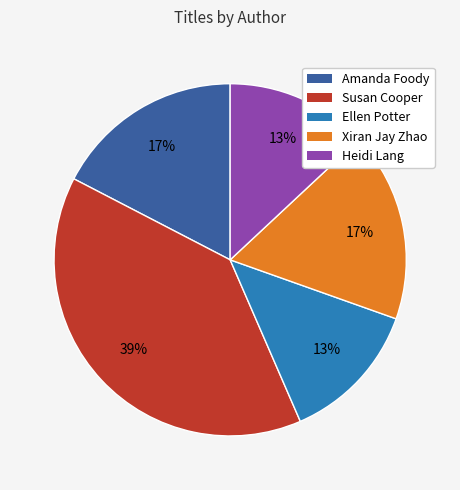

How many slices are in this pie chart?

5